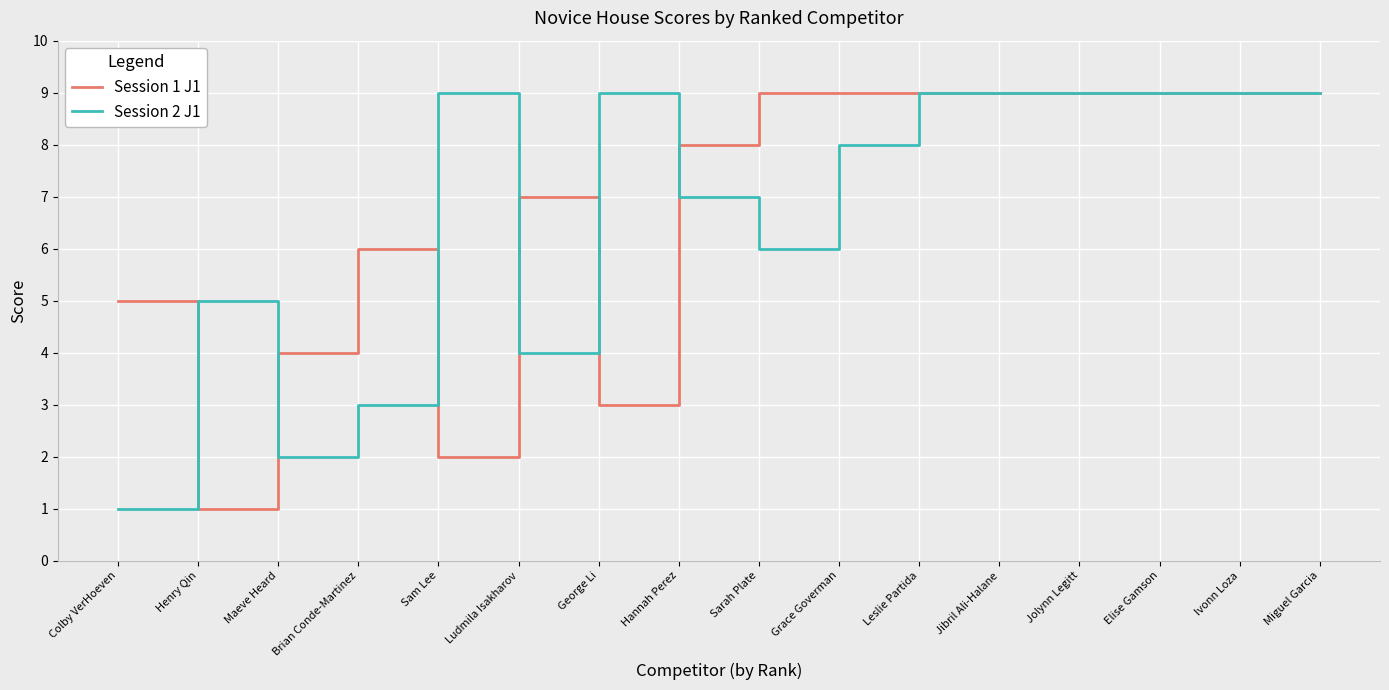

What position from the left is Leslie Partida?

11